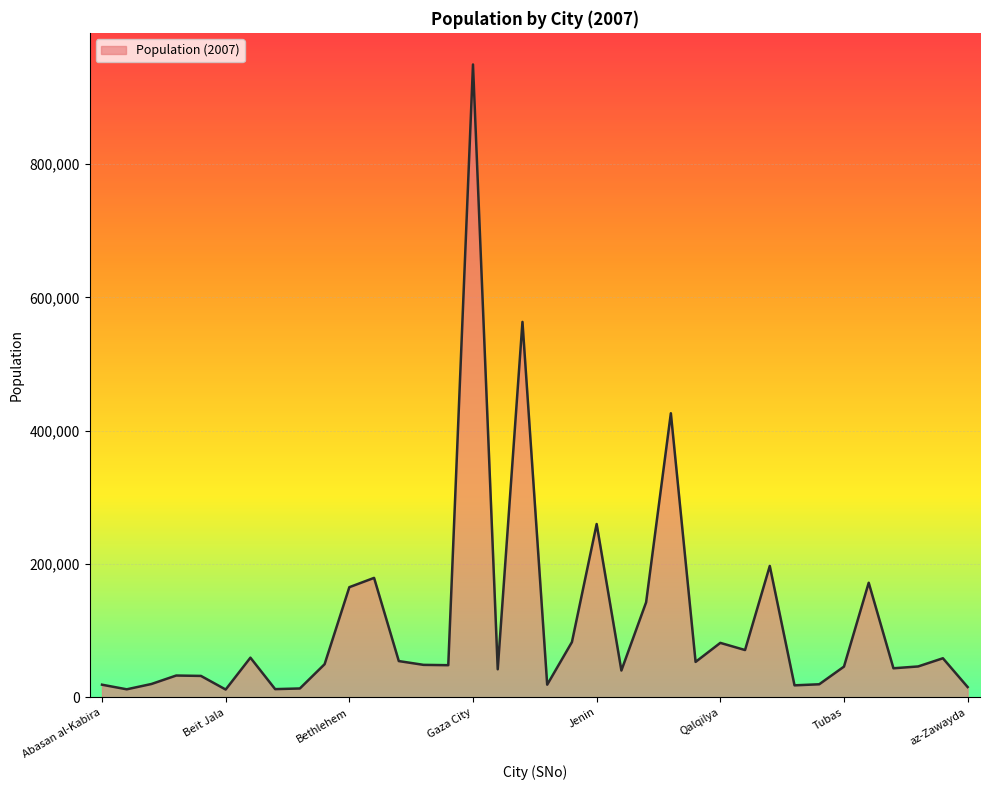

Does the chart display data point markers on the line(s)?

No